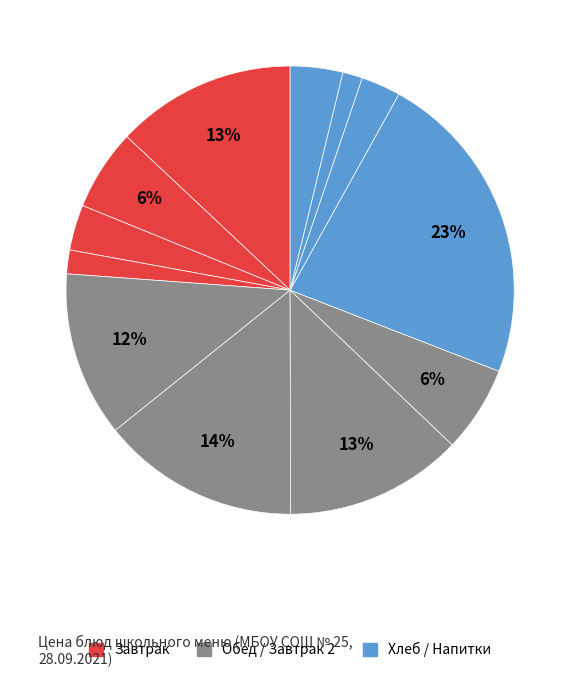

To the nearest percent, what is the average slice percentage?

8%